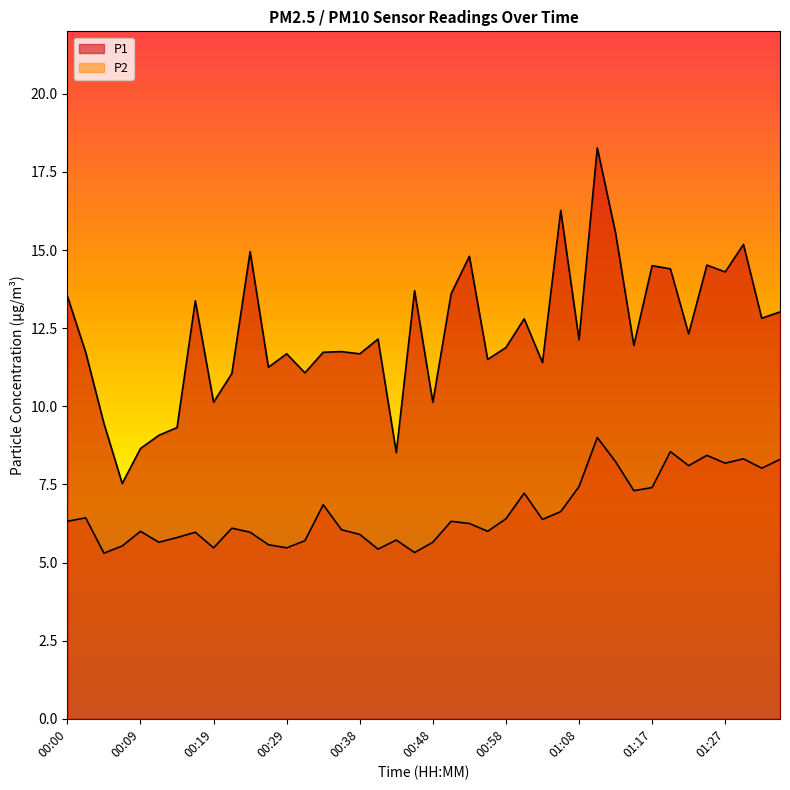

What is the average value of the P1 series?

12.3